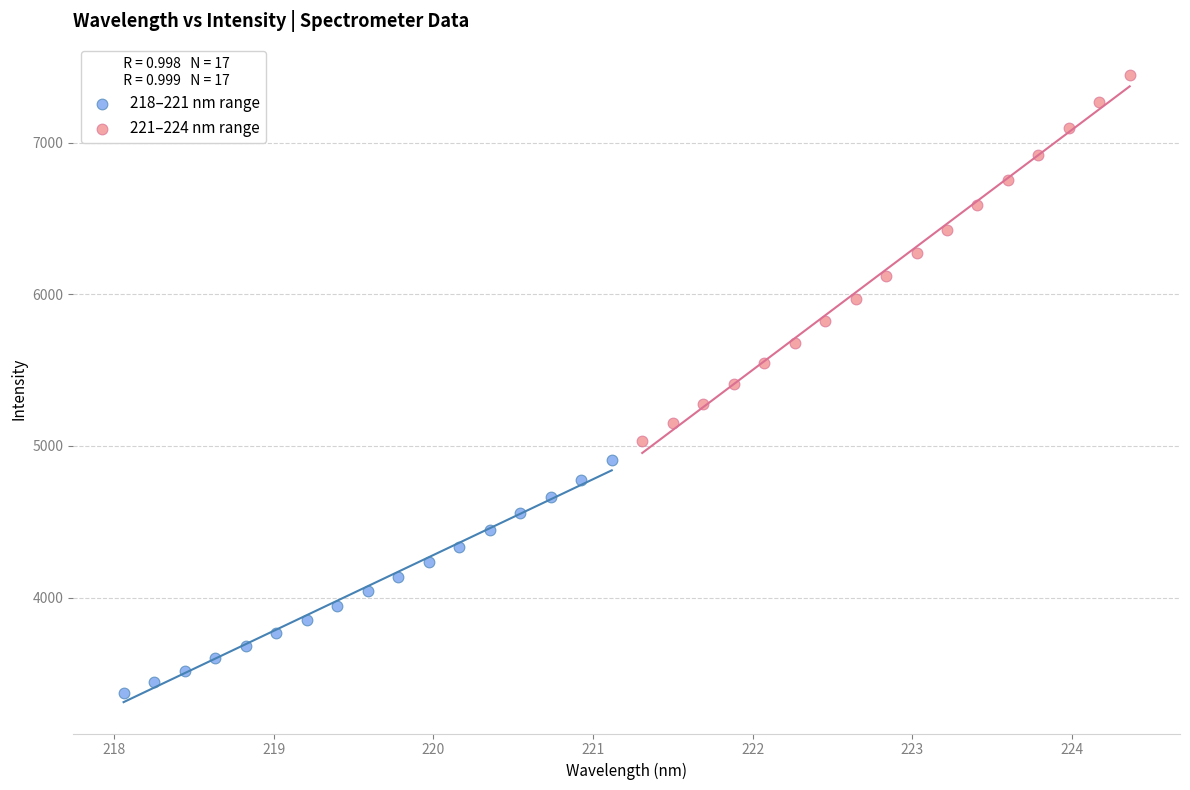

Which series reaches the maximum Y coordinate?

221–224 nm range